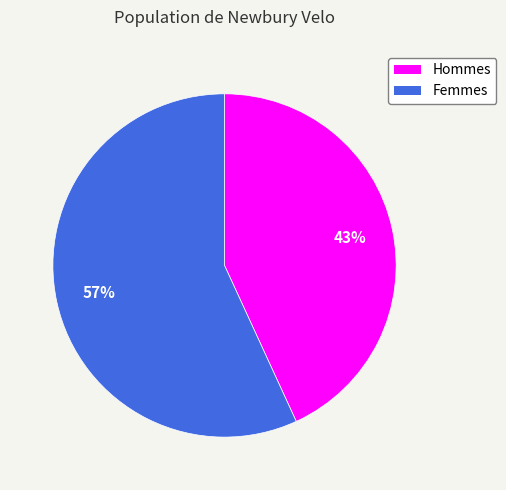

To the nearest percent, what is the difference between the largest and smallest slice percentages?

14%